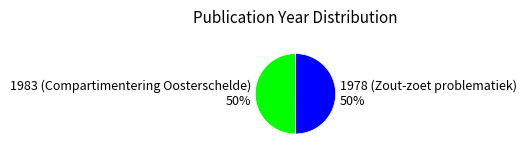

Combined, do 1983 (Compartimentering Oosterschelde) and 1978 (Zout-zoet problematiek) account for over 50%?

Yes